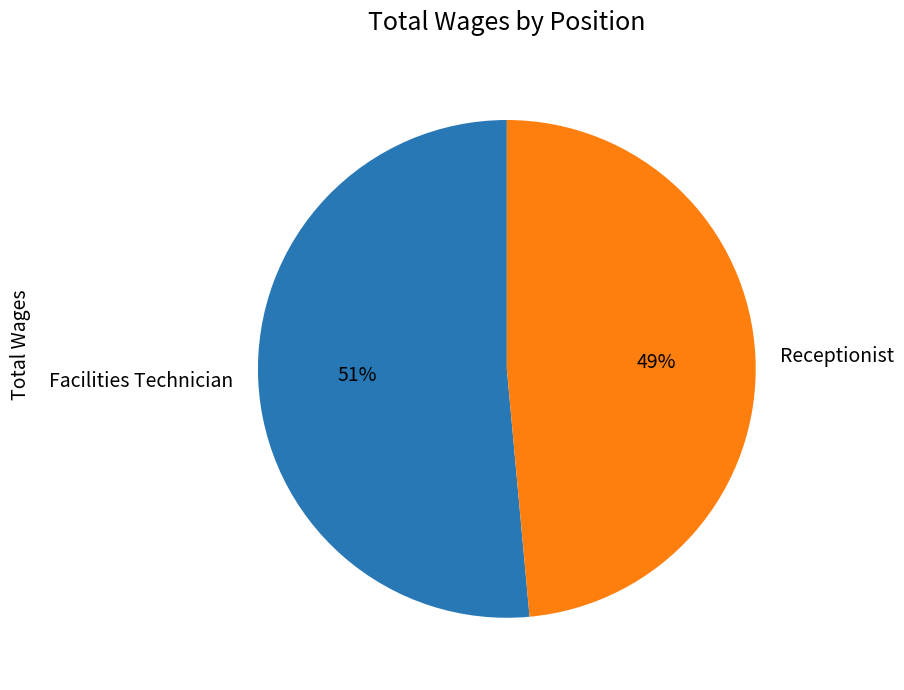

Which slice is the largest?

Facilities Technician